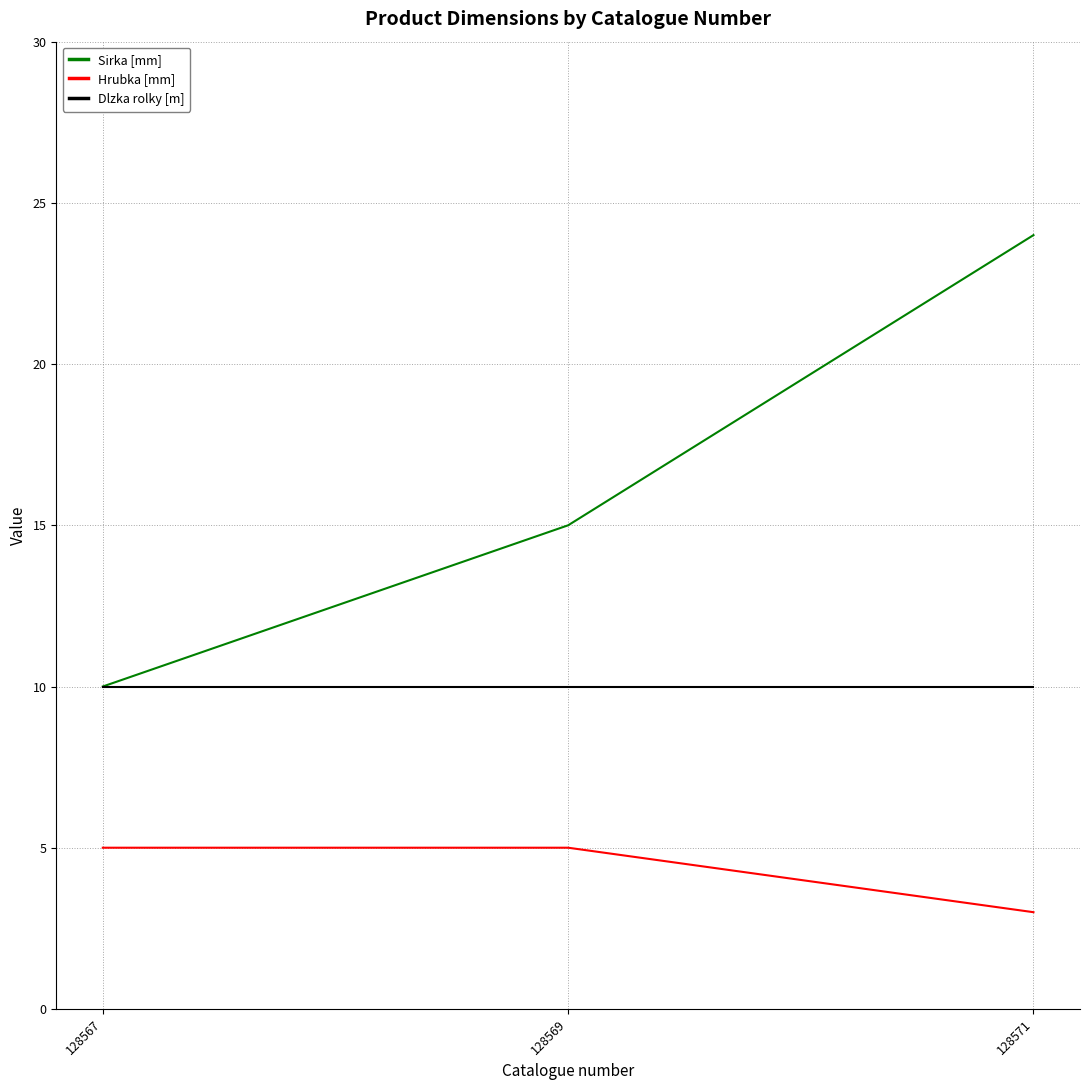

Is the value of Hrubka [mm] at 128567 greater than the value of Sirka [mm] at 128571?

No